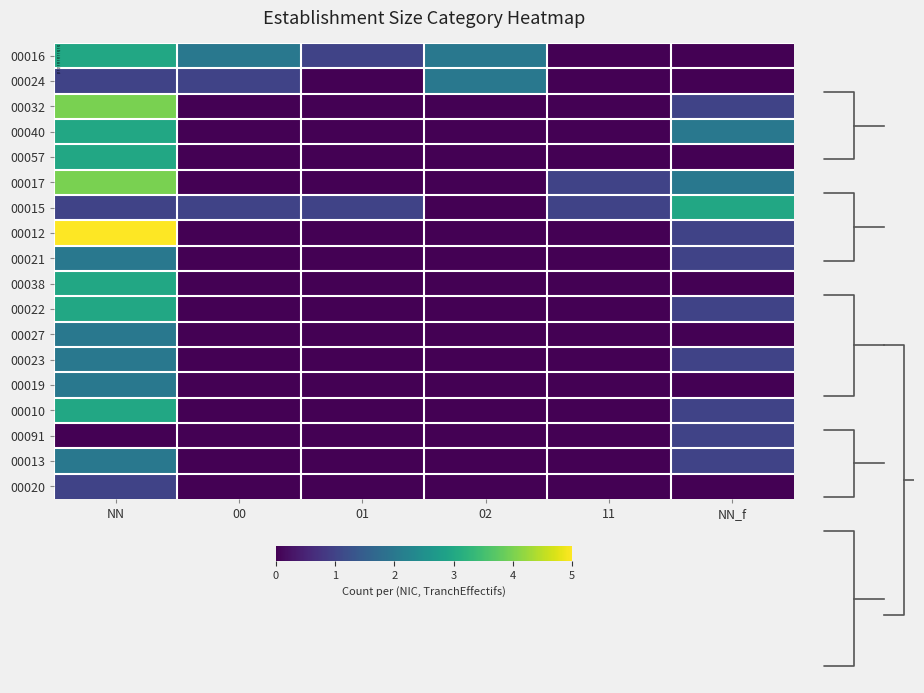

What is the sum of the 00023 values at 01 and NN?

2